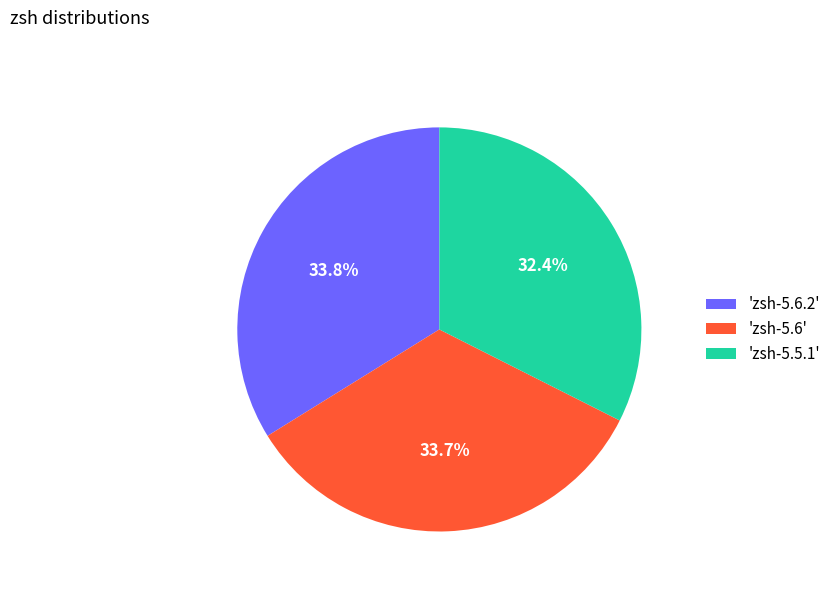

Which slice is the smallest?

'zsh-5.5.1'